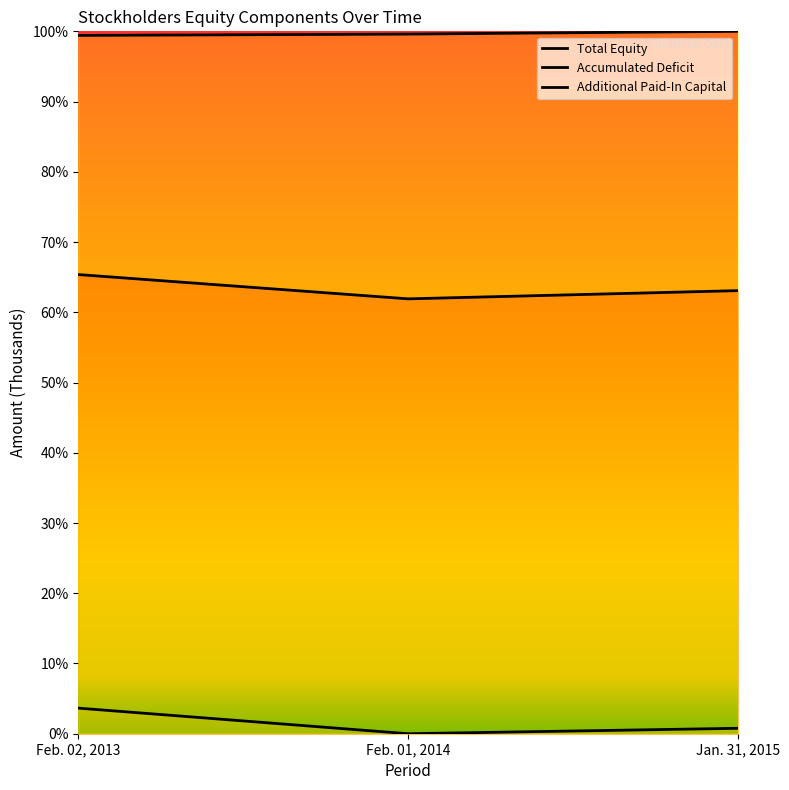

What is the label of the 3rd point from the right?

Feb. 02, 2013